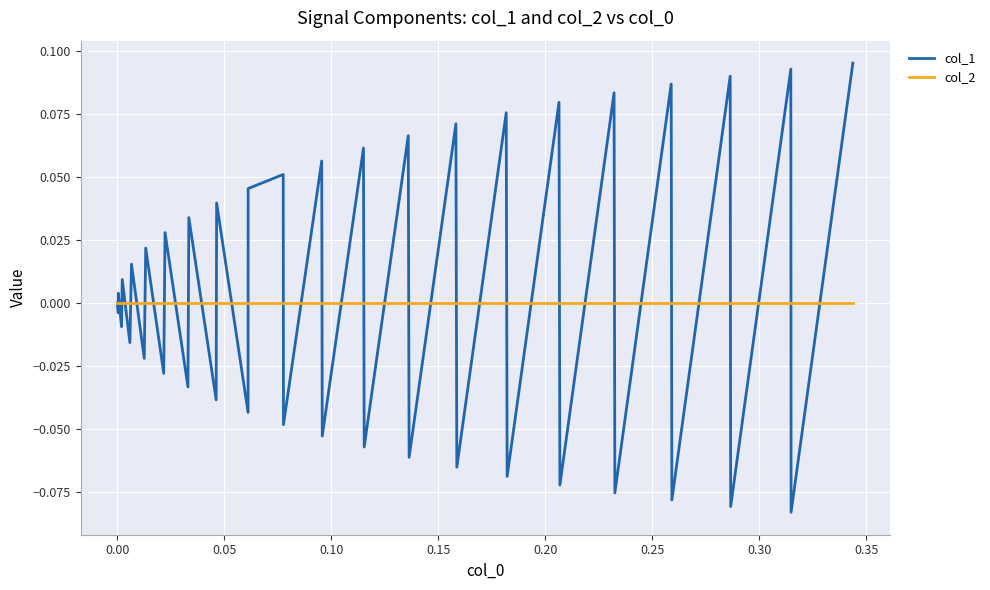

List the series in order of their peak value, highest first.

col_1, col_2